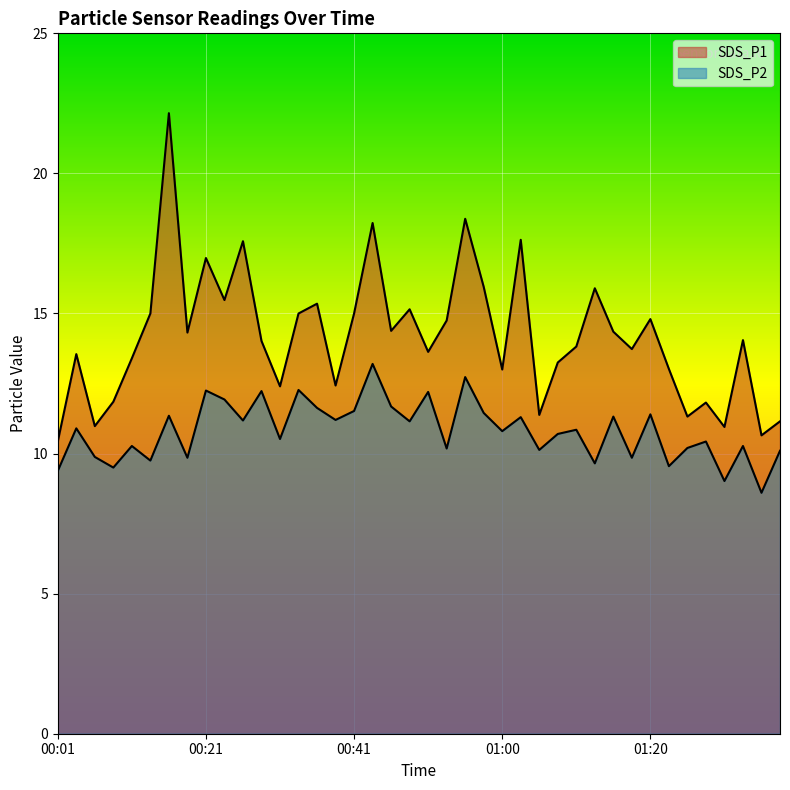

True or false: SDS_P2 has a value of 9.8 at 00:18.

True